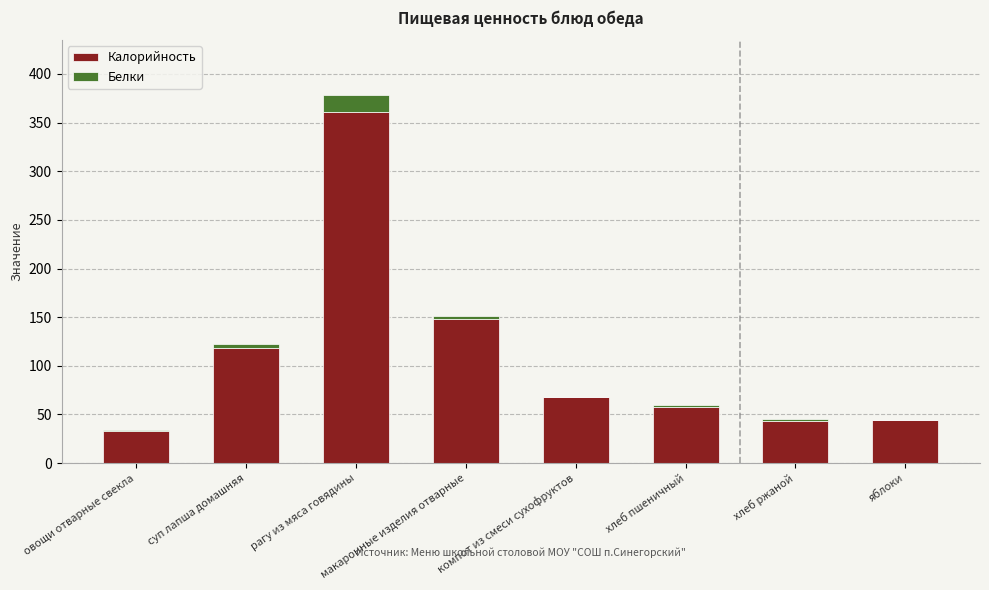

What is the highest value of the Калорийность series?

361